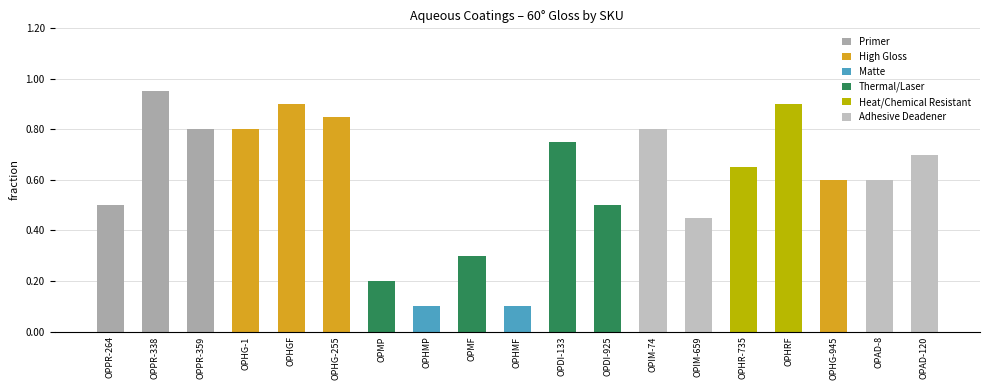

True or false: the data shows 0.1 at OPHMF.

True